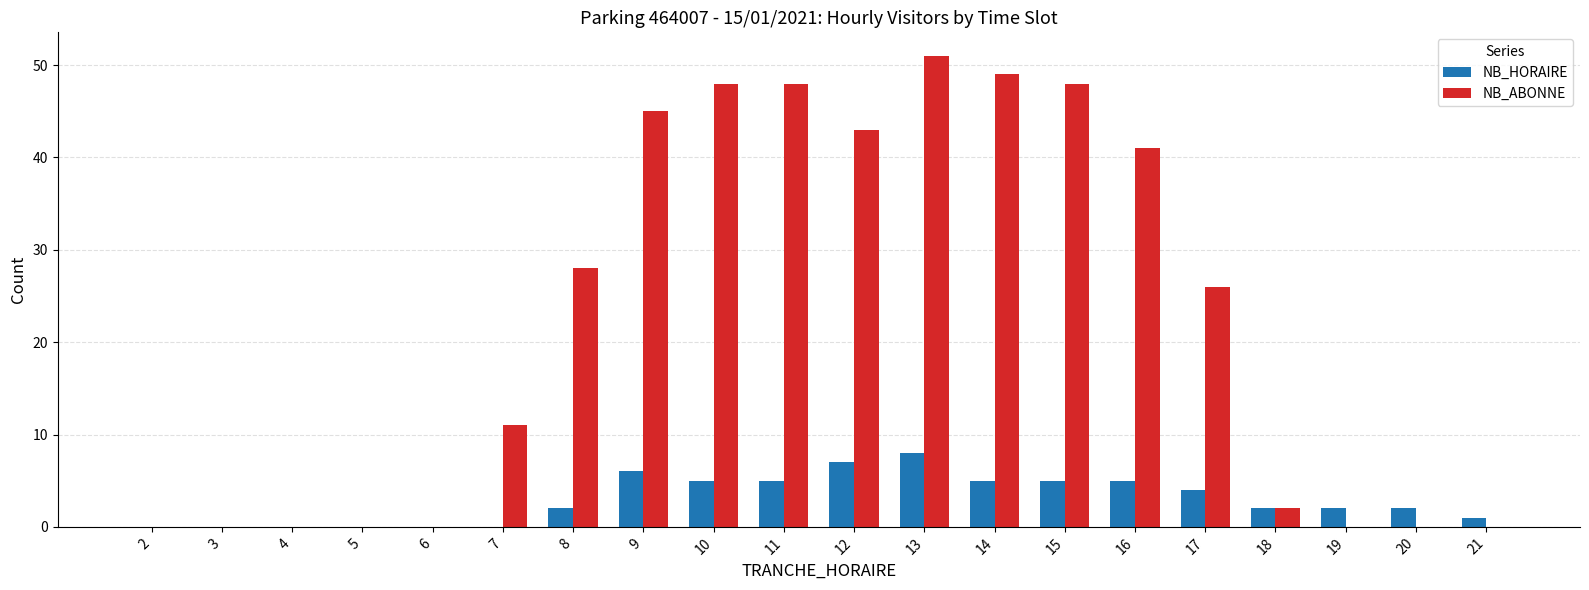

What is the spread (max minus min) of values at 19?

2